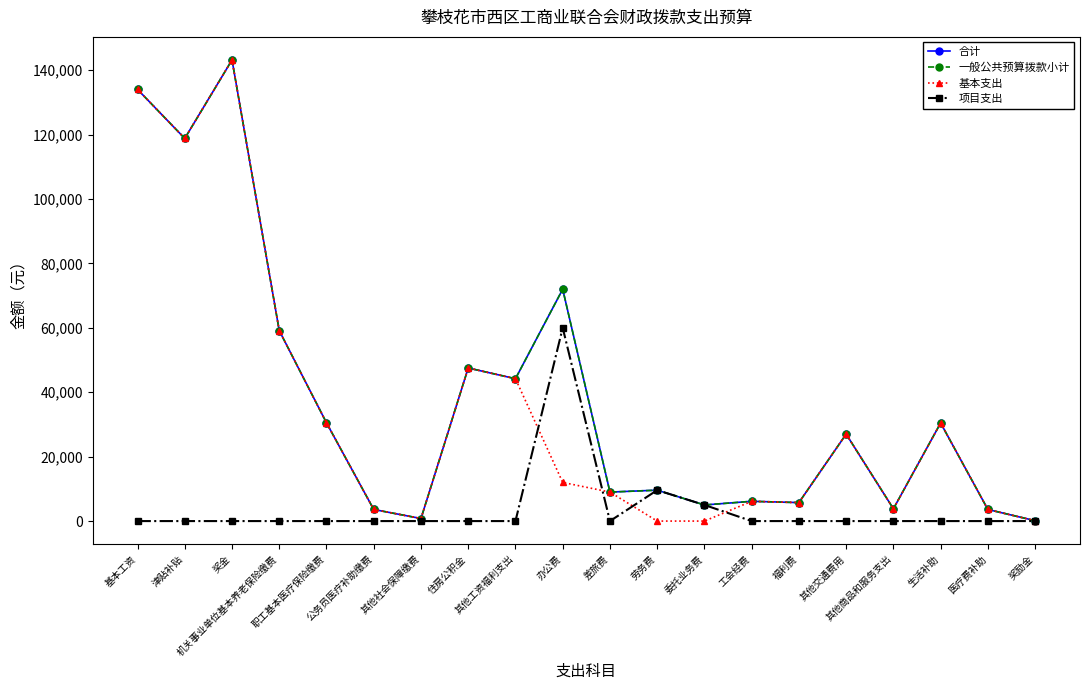

Does the chart have visible grid lines?

No